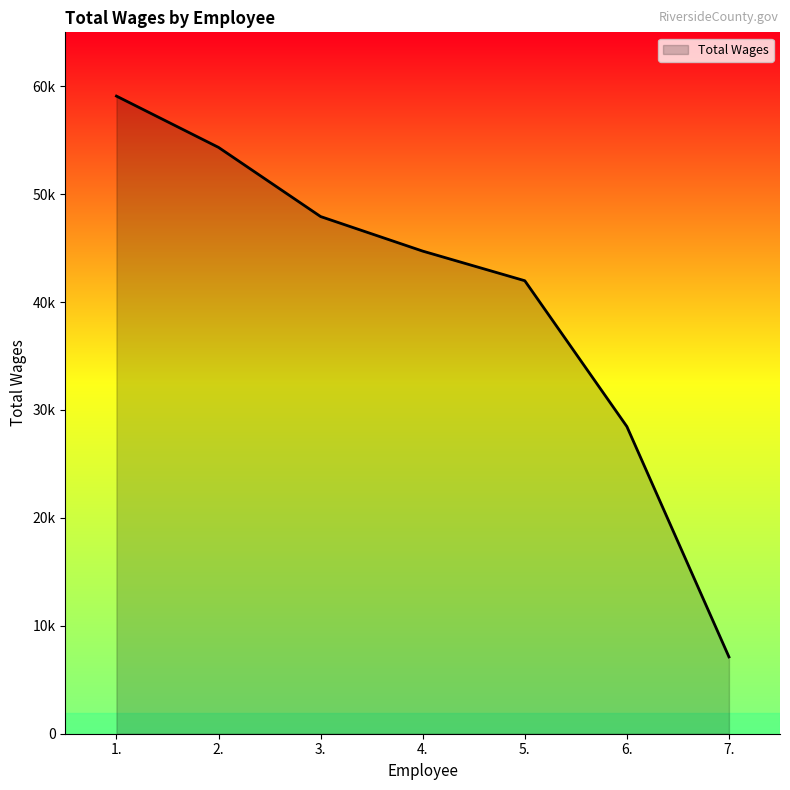

Is it true that the value at 3. is 47919?

True